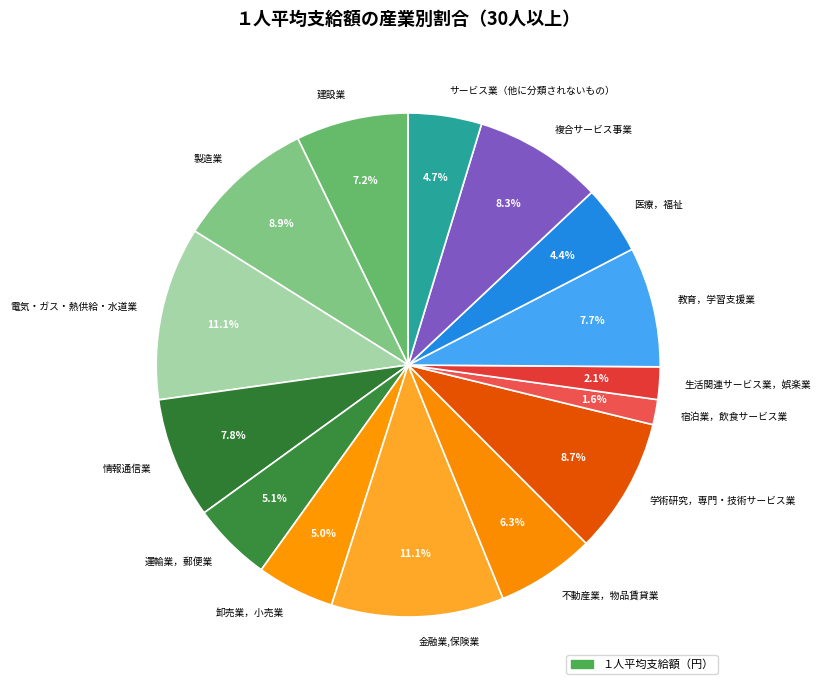

To the nearest percent, what is the average slice percentage?

7%